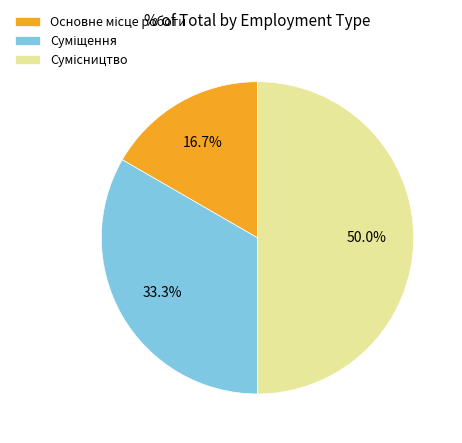

What percentage is the Суміщення slice, to the nearest percent?

33%